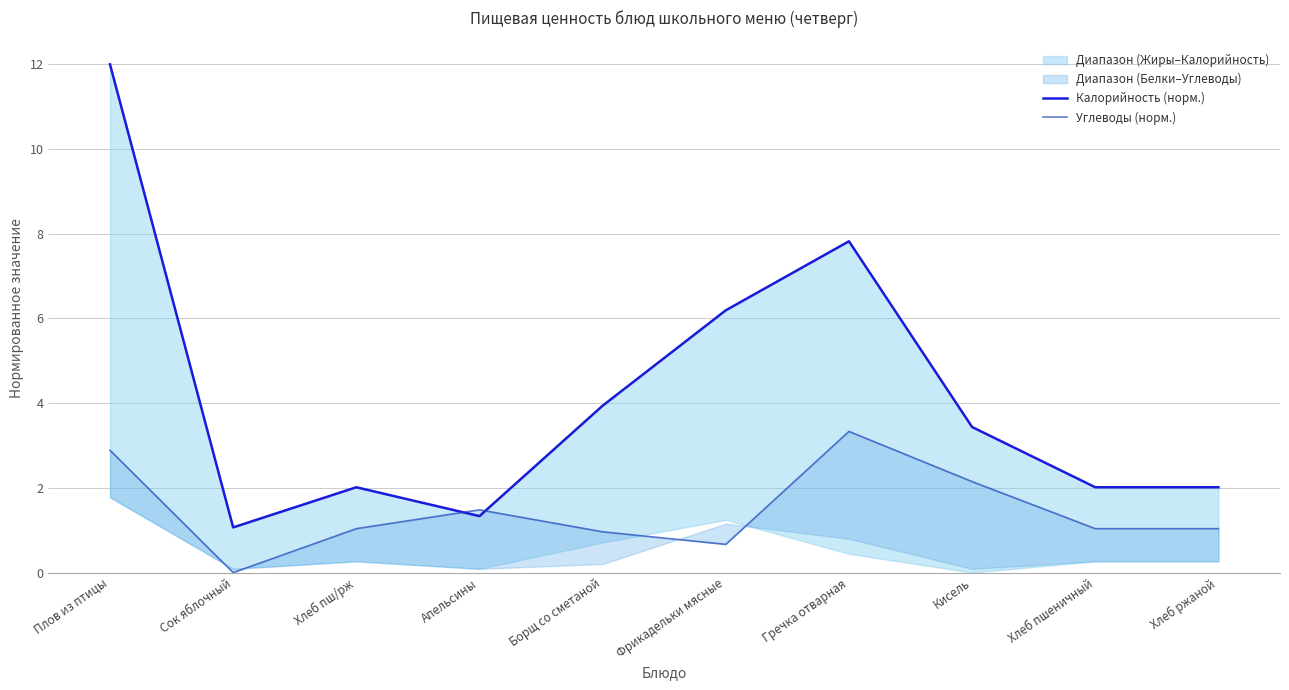

Is the value of Калорийность (норм.) at Хлеб ржаной greater than the value of Углеводы (норм.) at Гречка отварная?

No